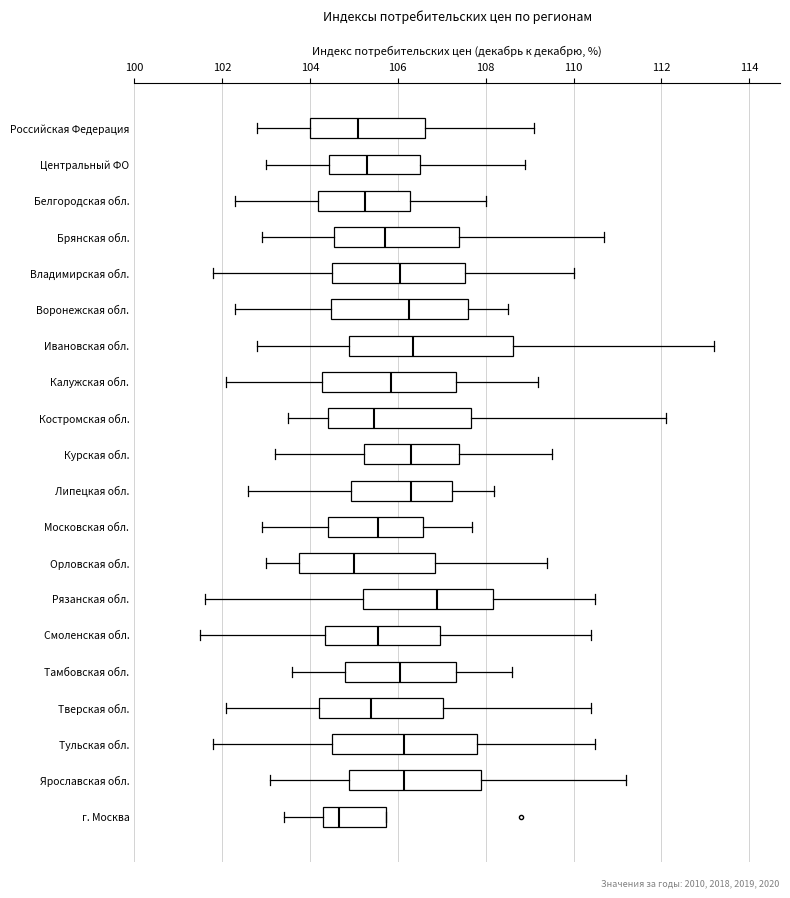

Which box is the widest, from its left edge to its right edge?

Ивановская обл.